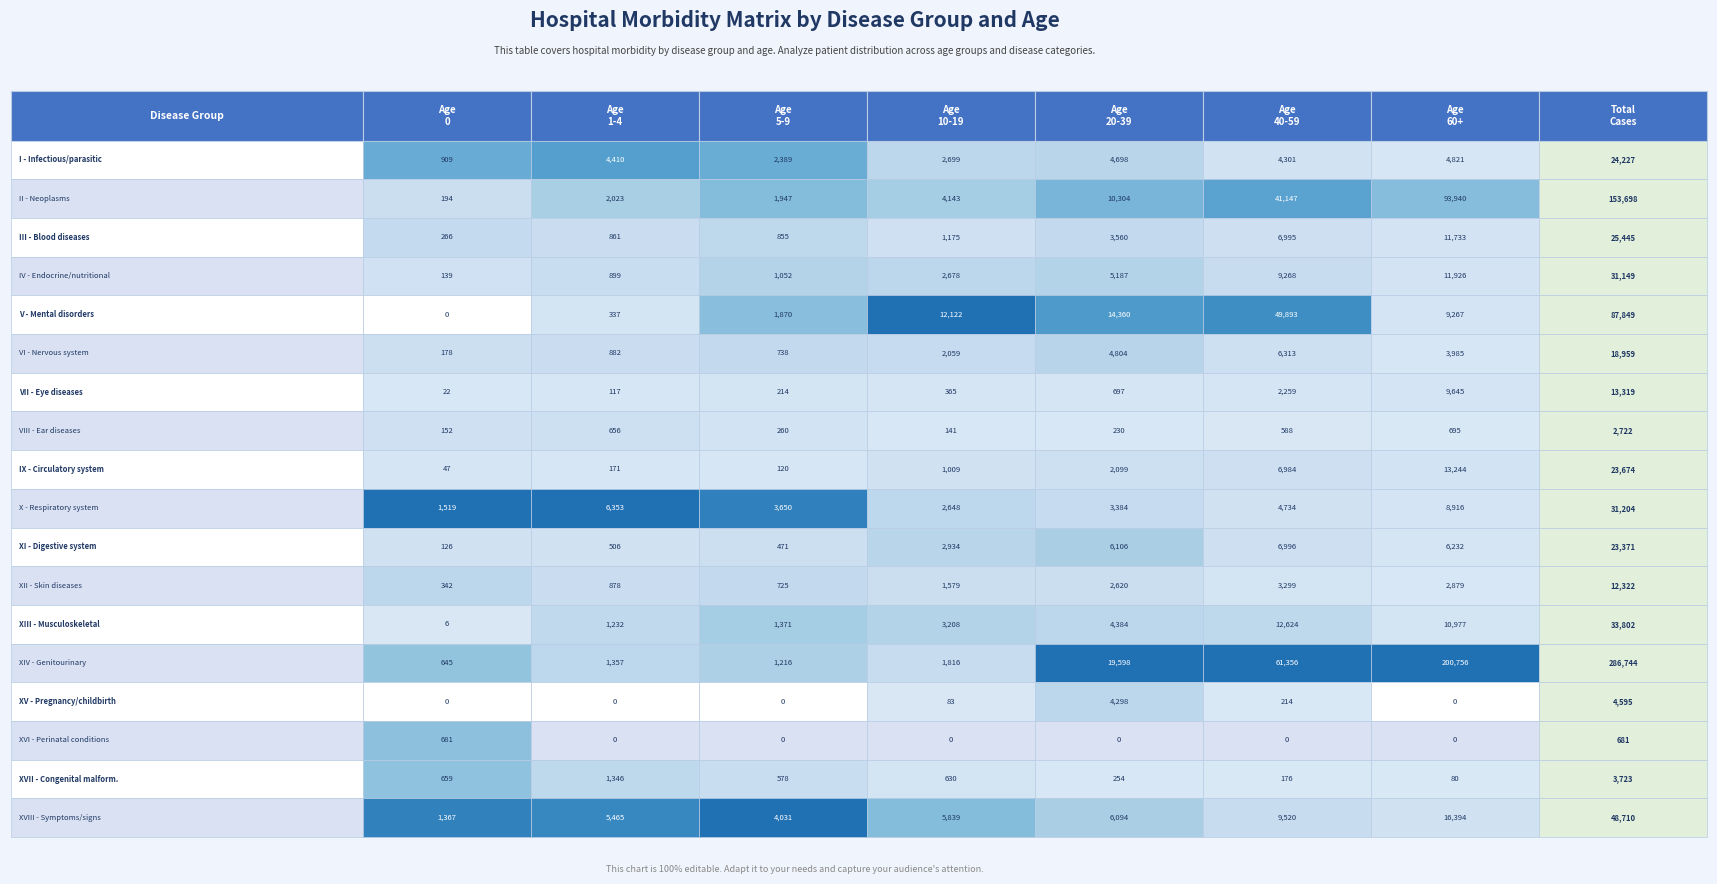

What is the sum of the V values at IV and I?

12122